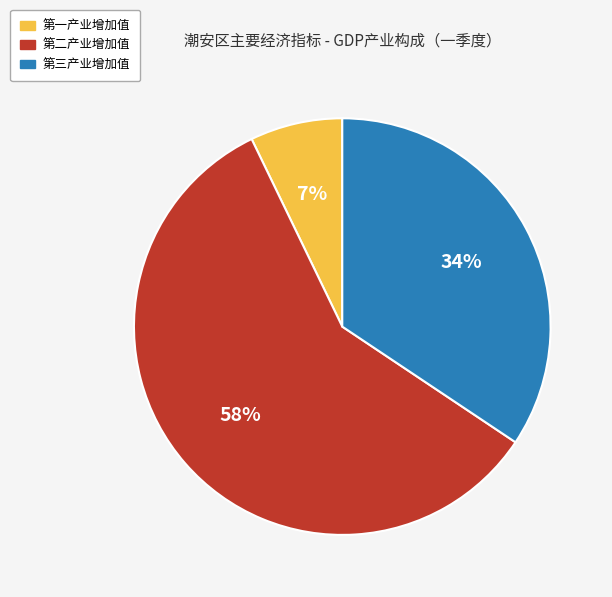

What is the ratio of the value at 第一产业增加值 to the value at 第三产业增加值?

0.2